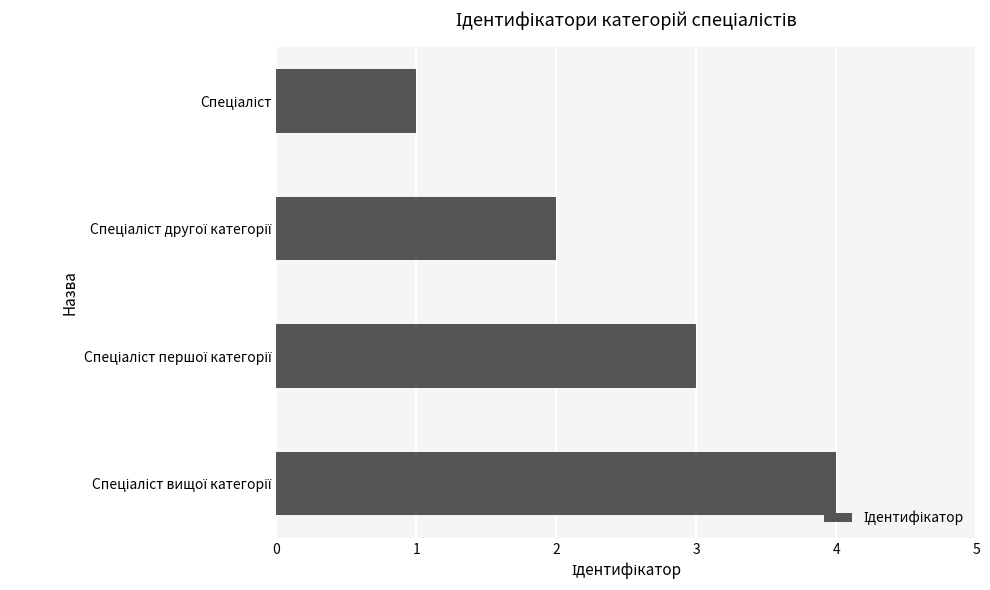

What is the maximum value shown in the chart?

4